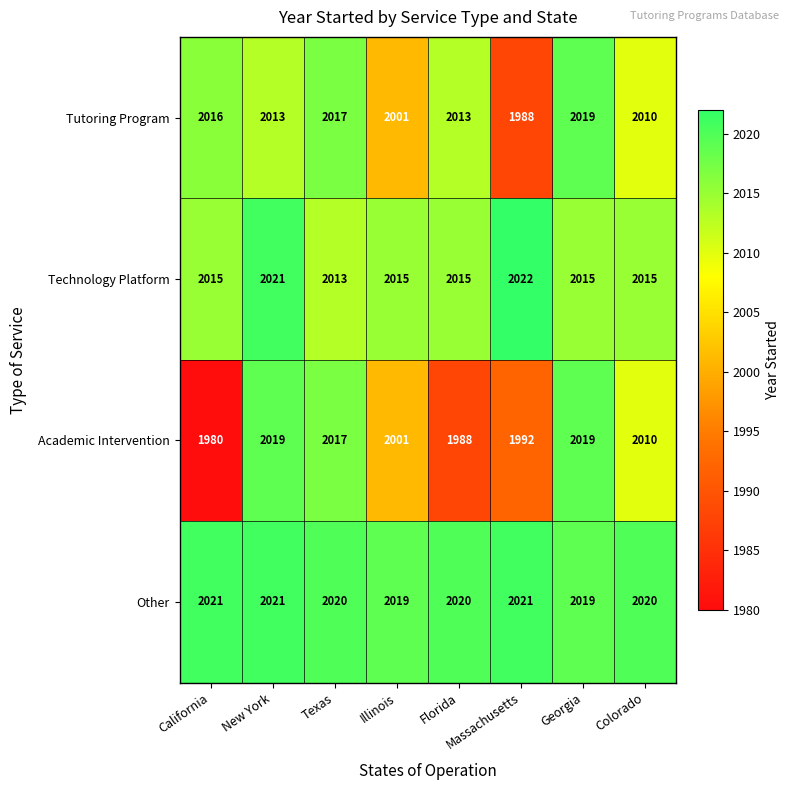

What is the difference between the Academic Intervention values at Texas and Massachusetts?

25